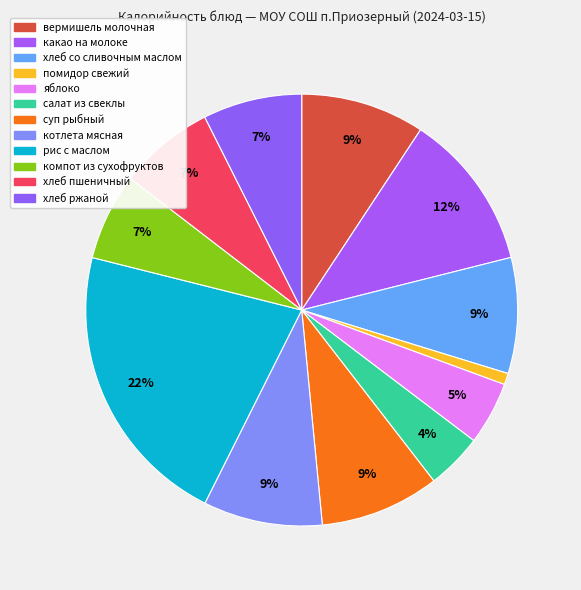

To the nearest percent, what portion does салат из свеклы represent?

4%